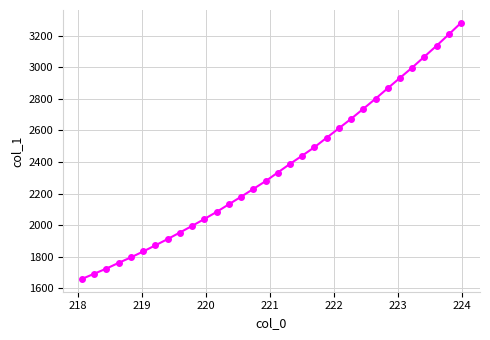

What is the difference between the second highest and minimum values?

1548.1